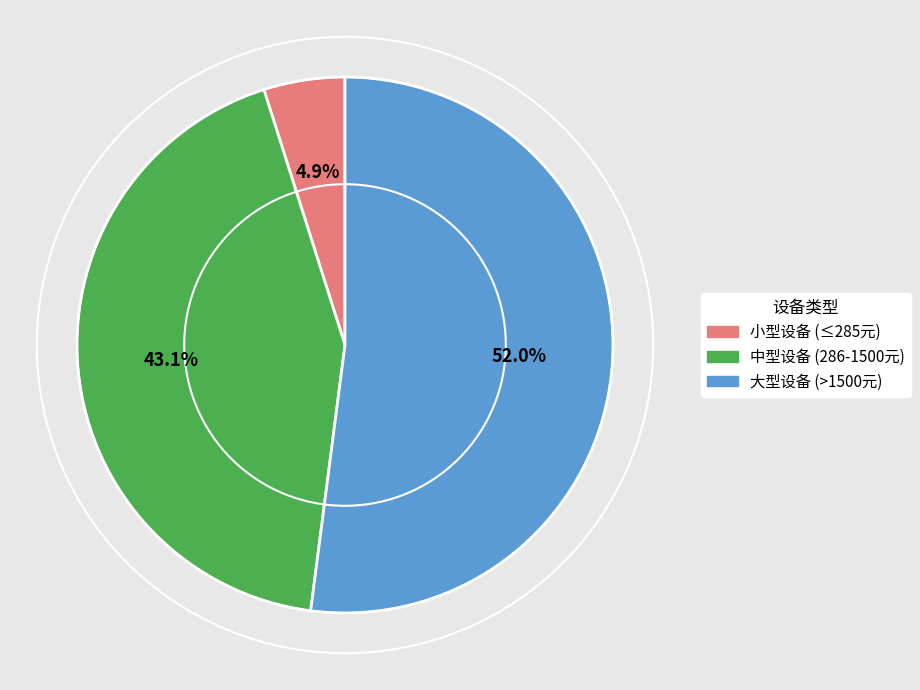

Is there any slice that represents more than half of the pie?

Yes